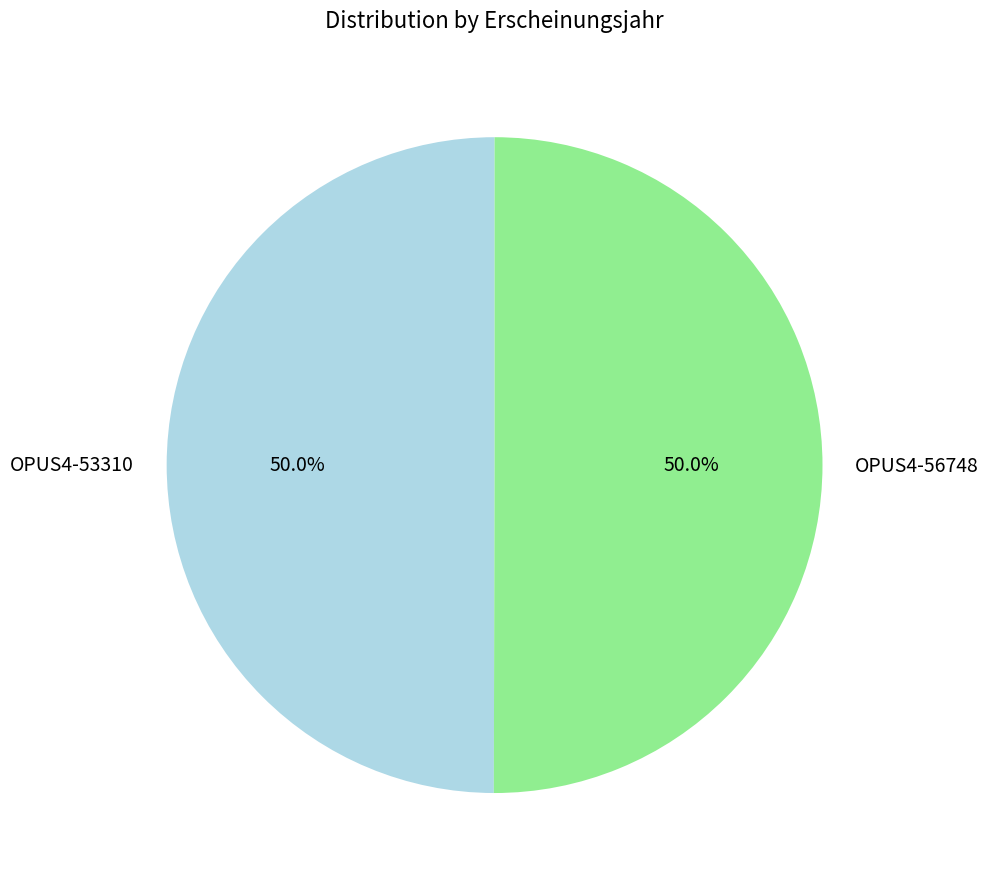

What is the ratio of the value at OPUS4-53310 to the value at OPUS4-56748?

1.0